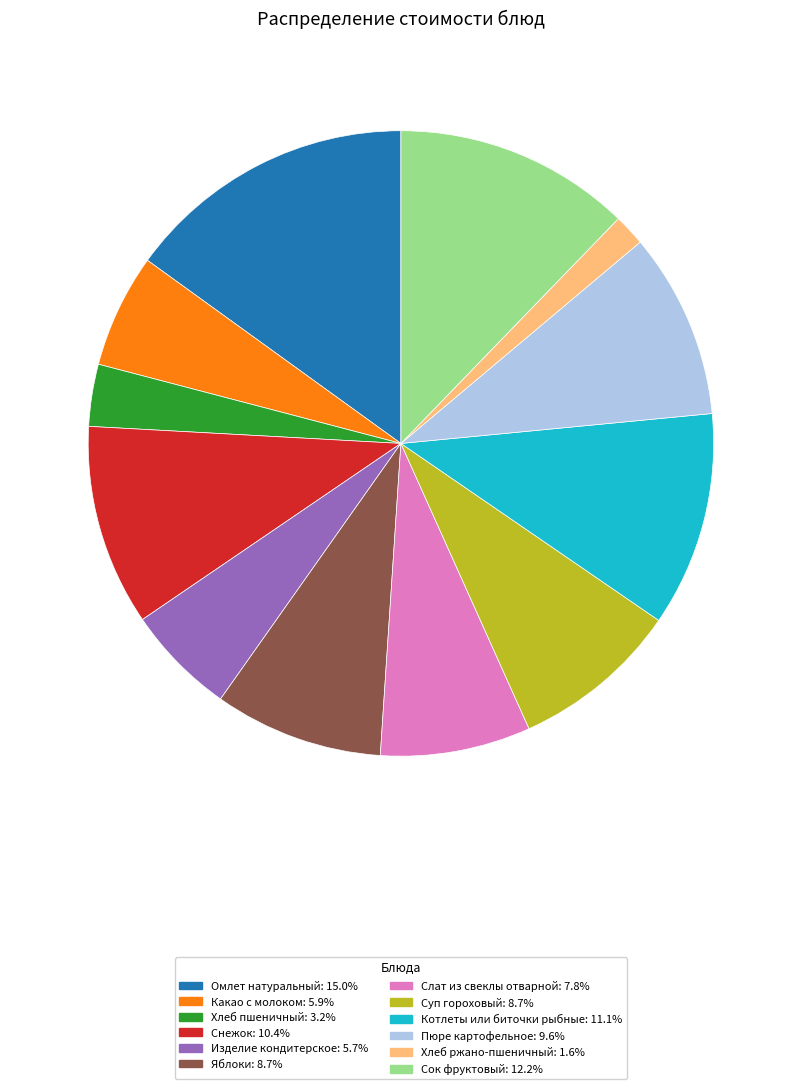

Approximately how many times larger is the value at Котлеты или биточки рыбные compared to Слат из свеклы отварной?

1.4